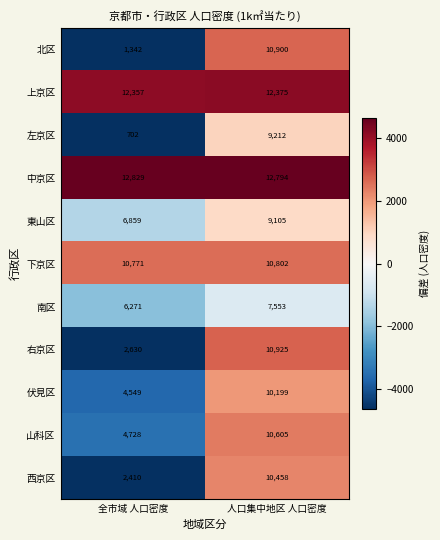

What is the total value across all series at 全市域 人口密度?

65448